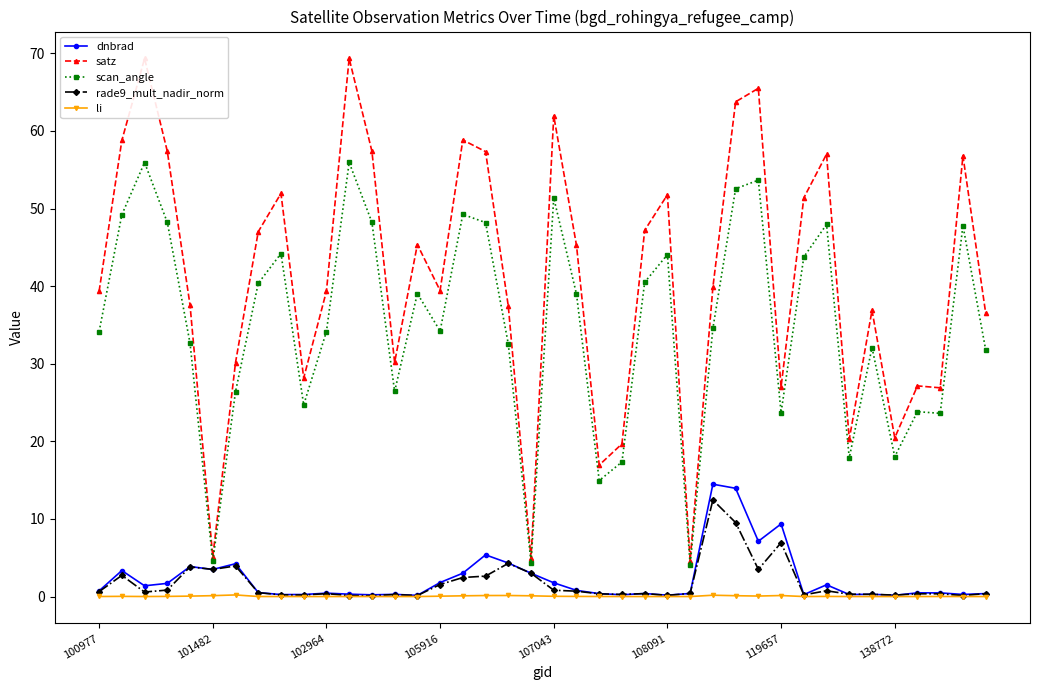

True or false: scan_angle has more than 1 points higher than both neighbors.

True